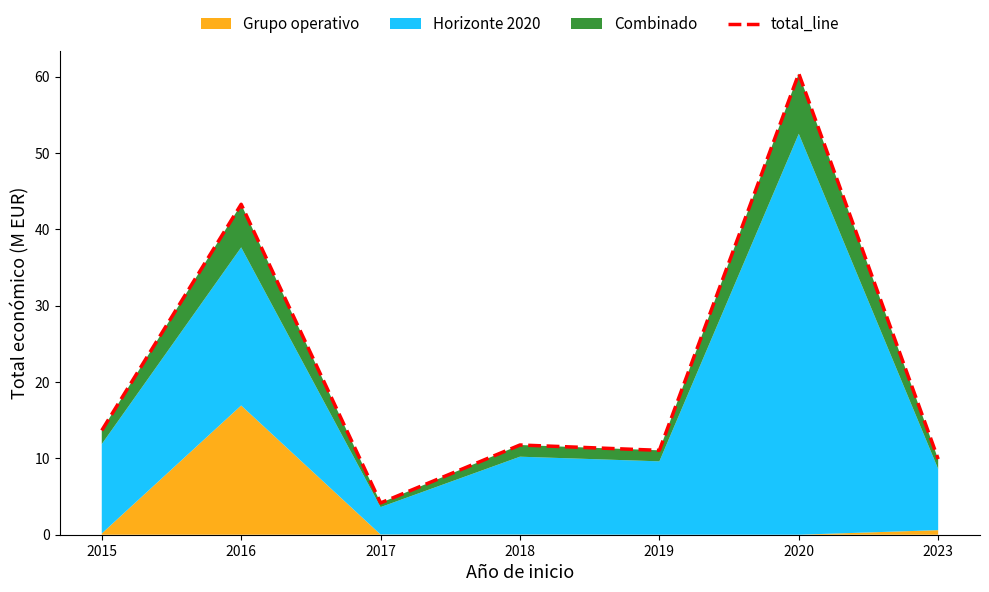

At which label is the value closest to 32?

2016